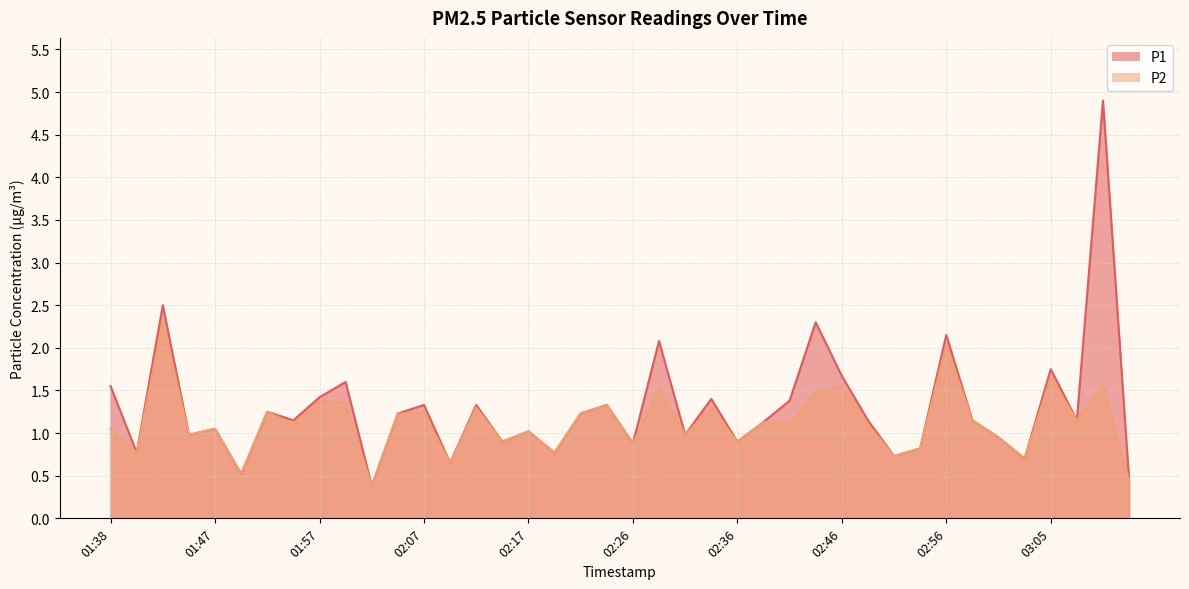

At which label does P2 first exceed 1?

01:38